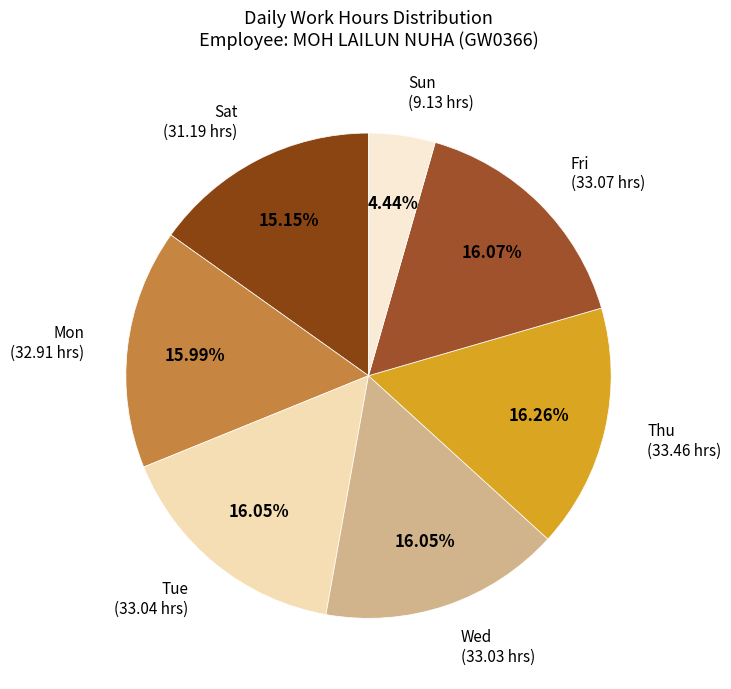

Which category has the smallest portion of the pie?

Sun